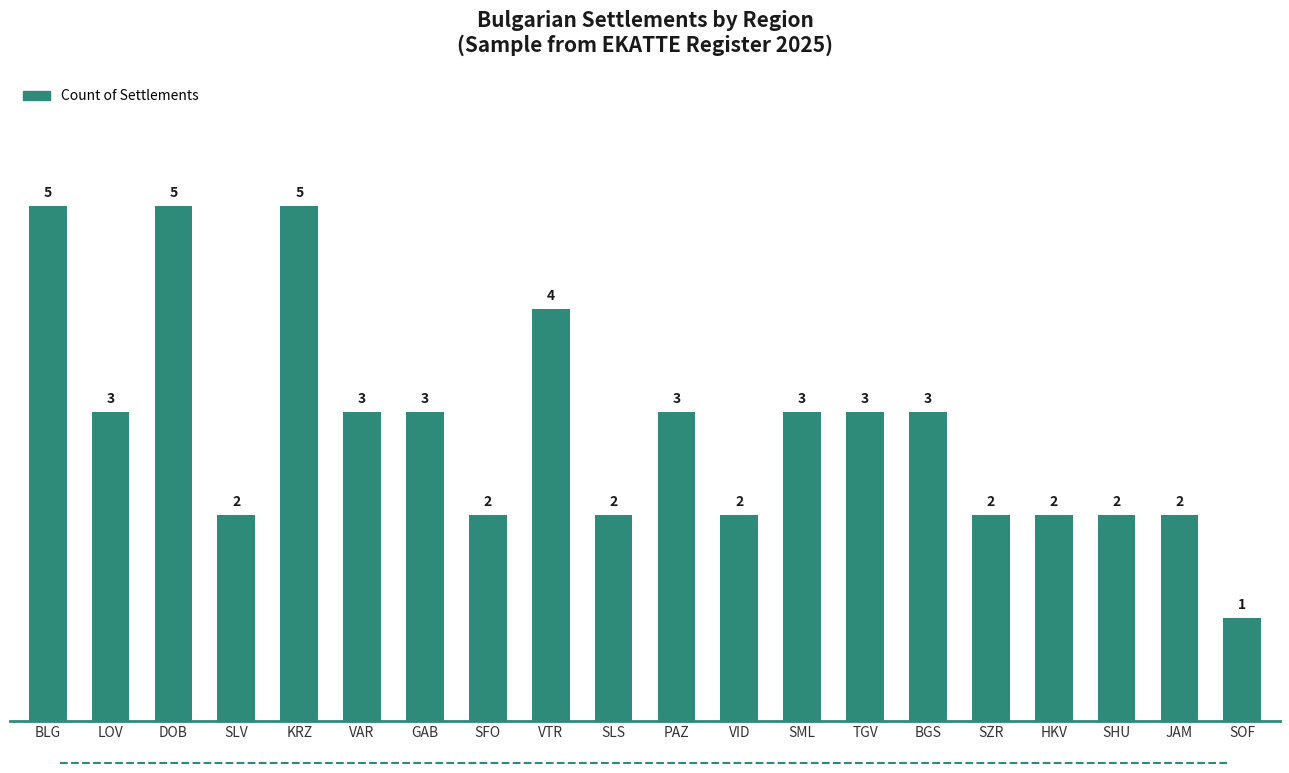

Does the chart contain any negative values?

No